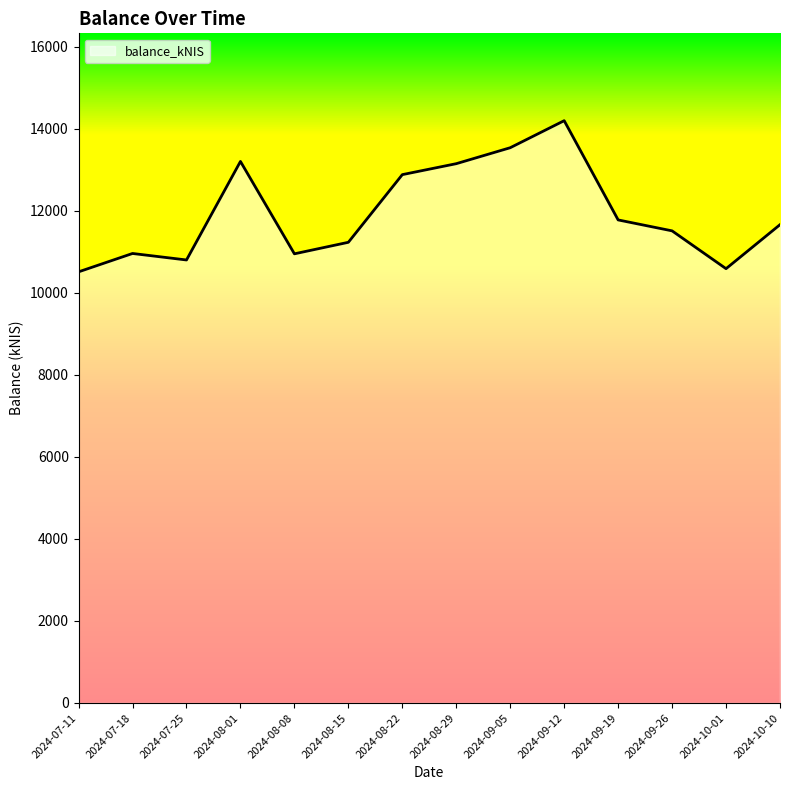

What is the ratio of the value at 2024-08-08 to the value at 2024-08-29?

0.8